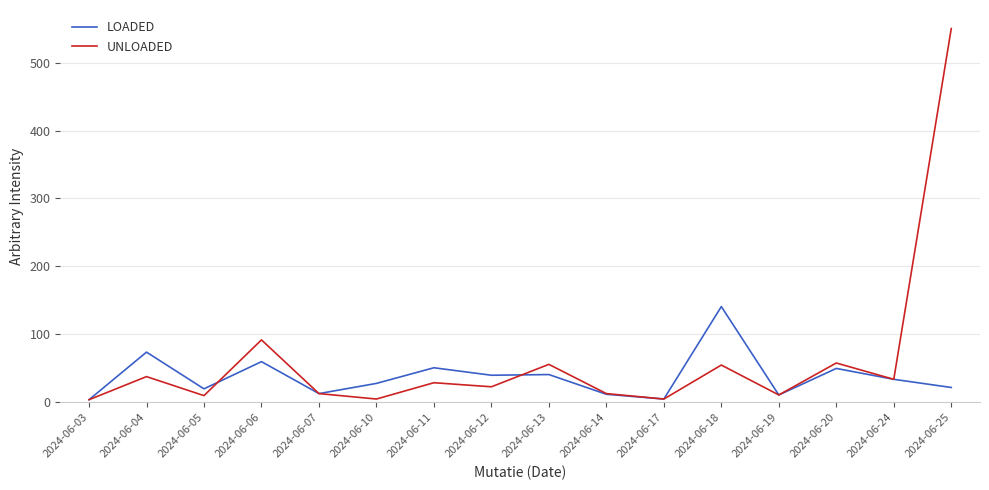

How many lines are shown in the chart?

2